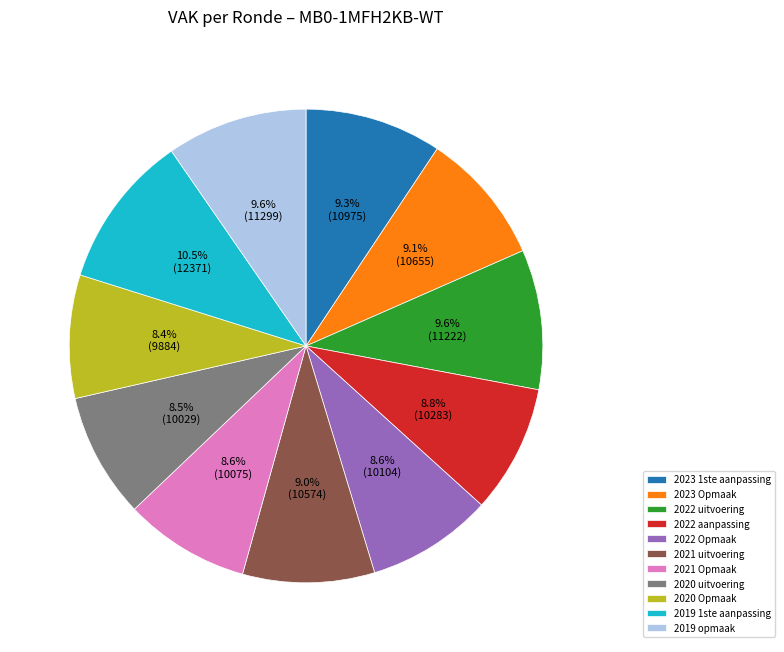

Between 2019 1ste aanpassing and 2022 Opmaak, which is larger?

2019 1ste aanpassing